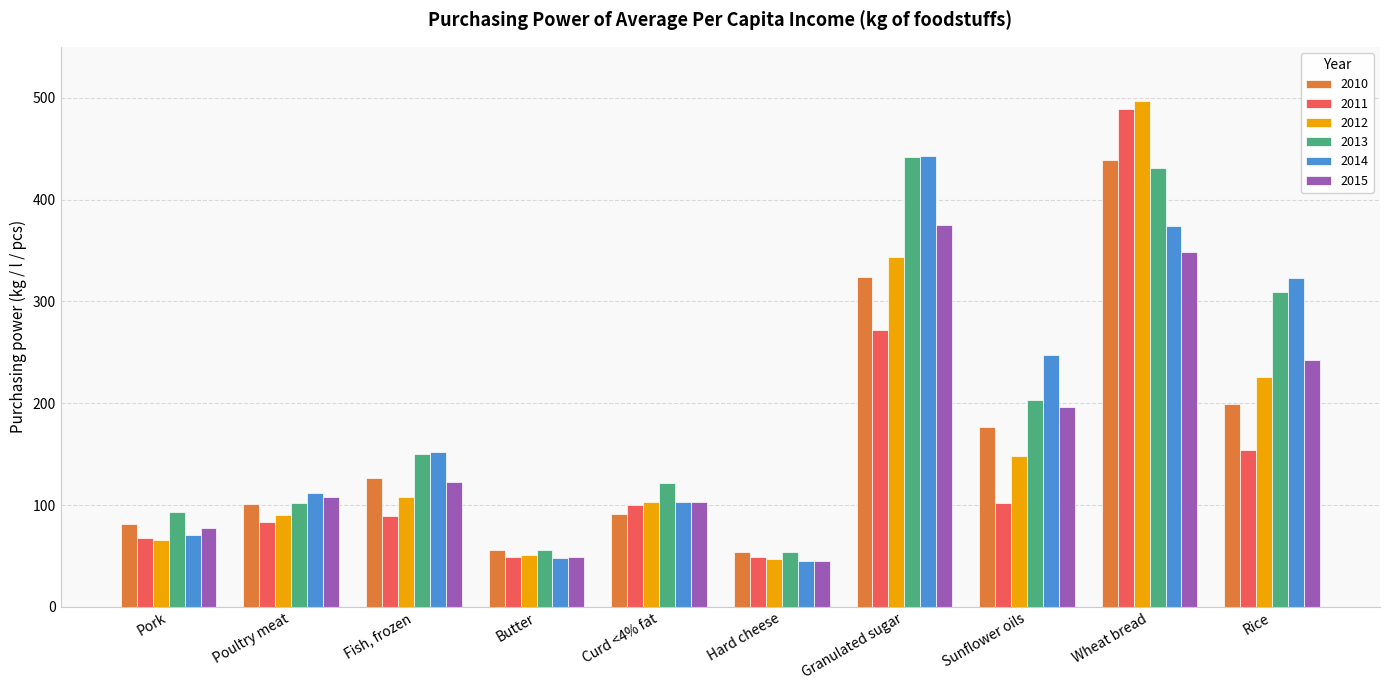

What is the maximum value shown in the chart?

496.3